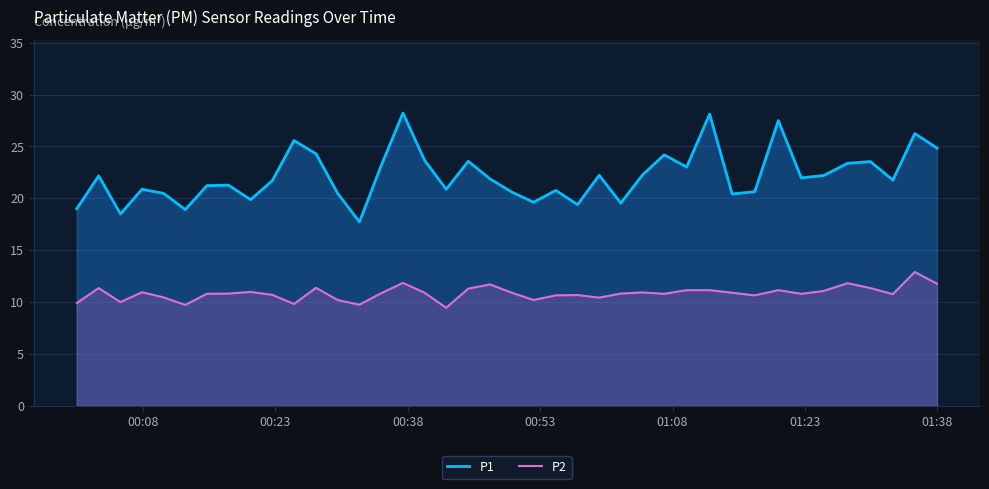

In P2, how many points are lower than both neighbors (excluding endpoints)?

11